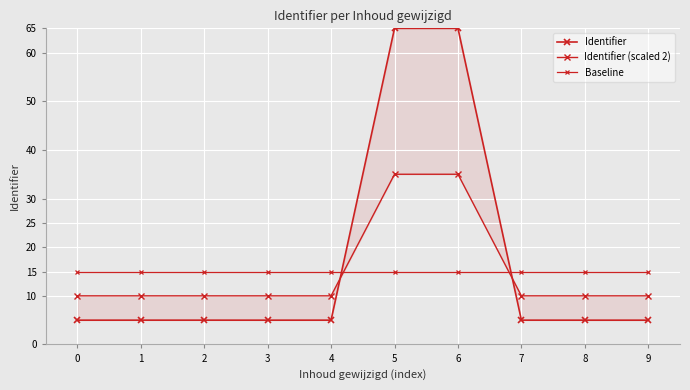

Rank the series by their maximum value, from lowest to highest.

Baseline, Identifier (scaled 2), Identifier